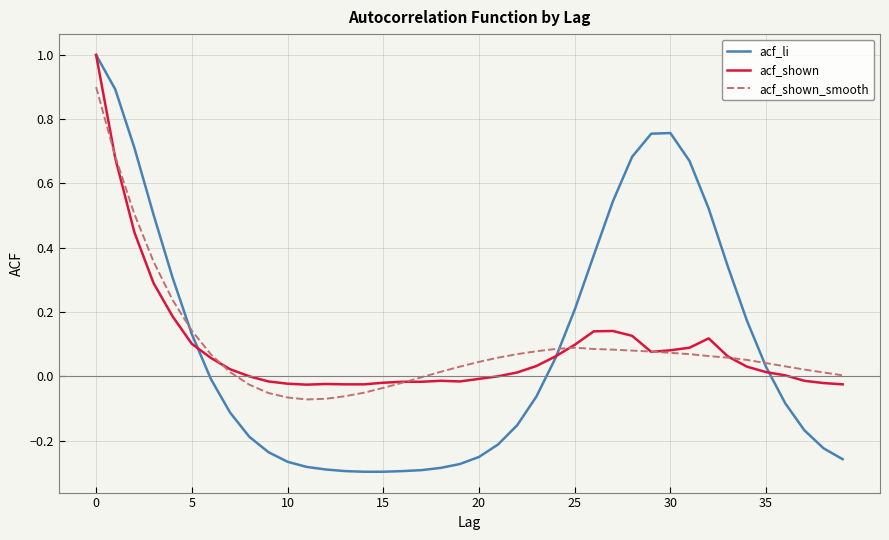

What is the maximum value for acf_shown_smooth?

0.9